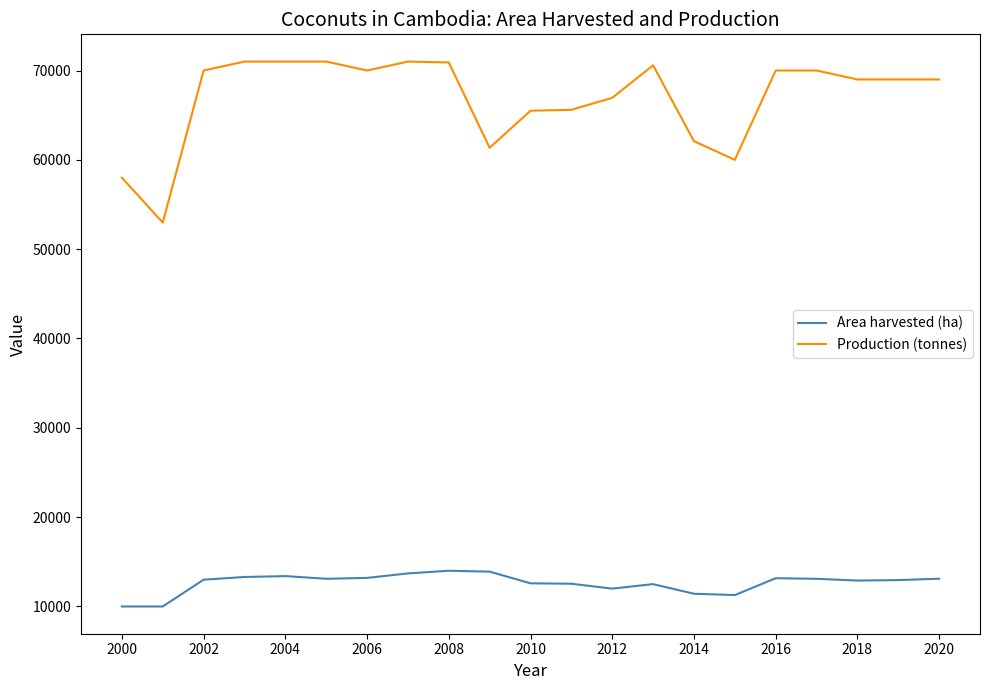

How many lines are shown in the chart?

2